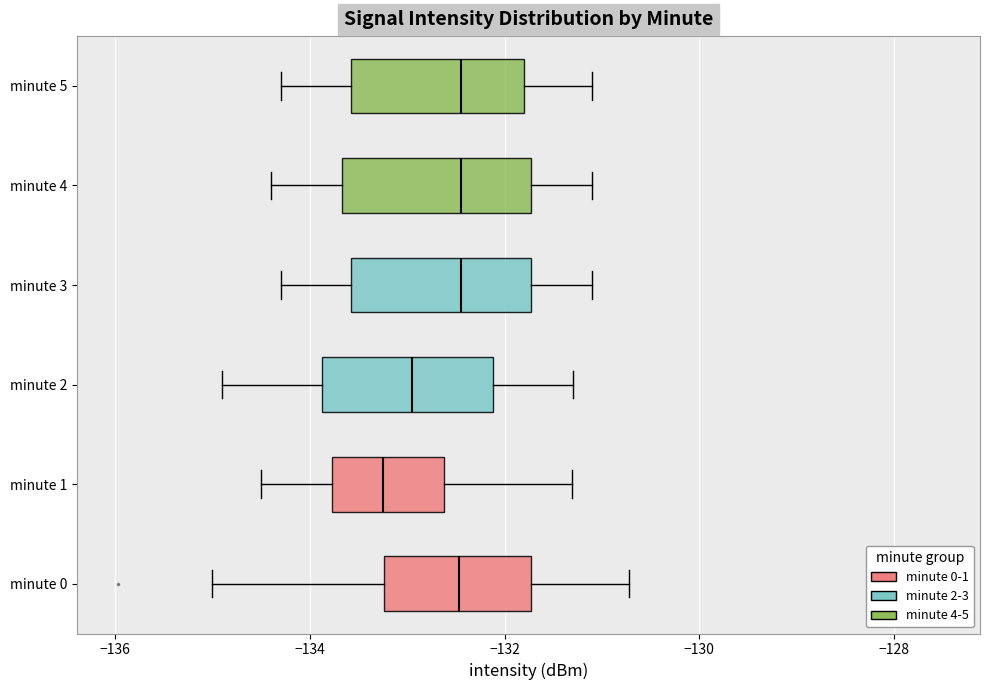

Which box's median line is the furthest to the left?

minute 1